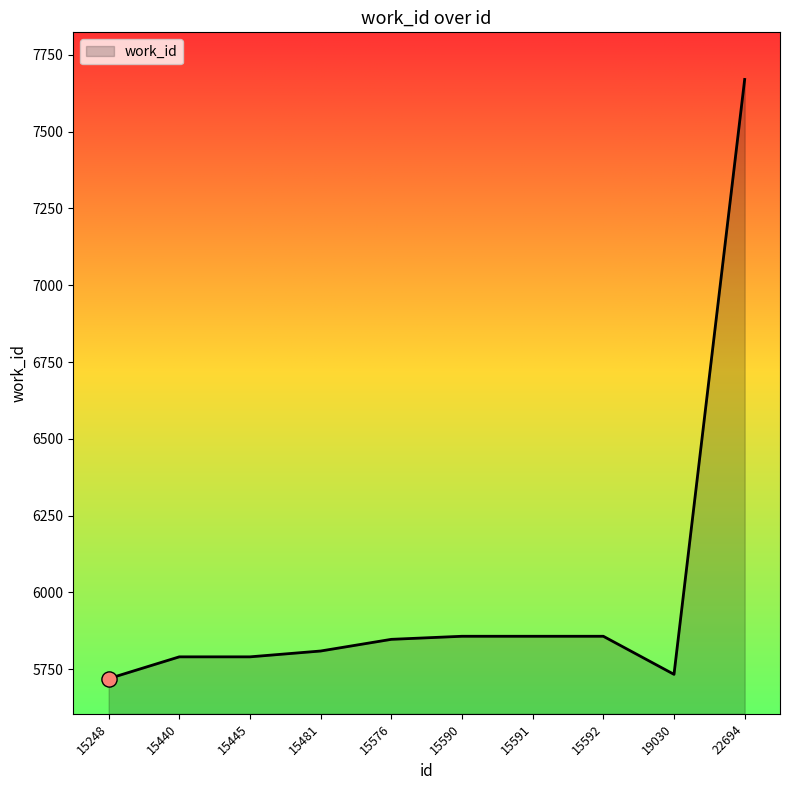

Between 15592 and 19030, which is larger?

15592